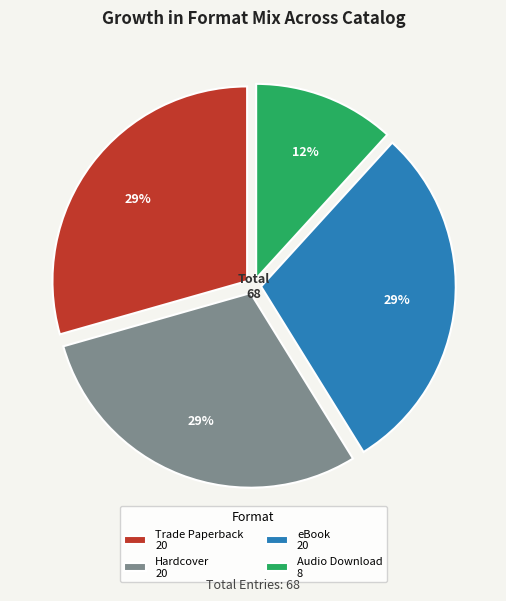

Between Audio Download and Hardcover, which is larger?

Hardcover